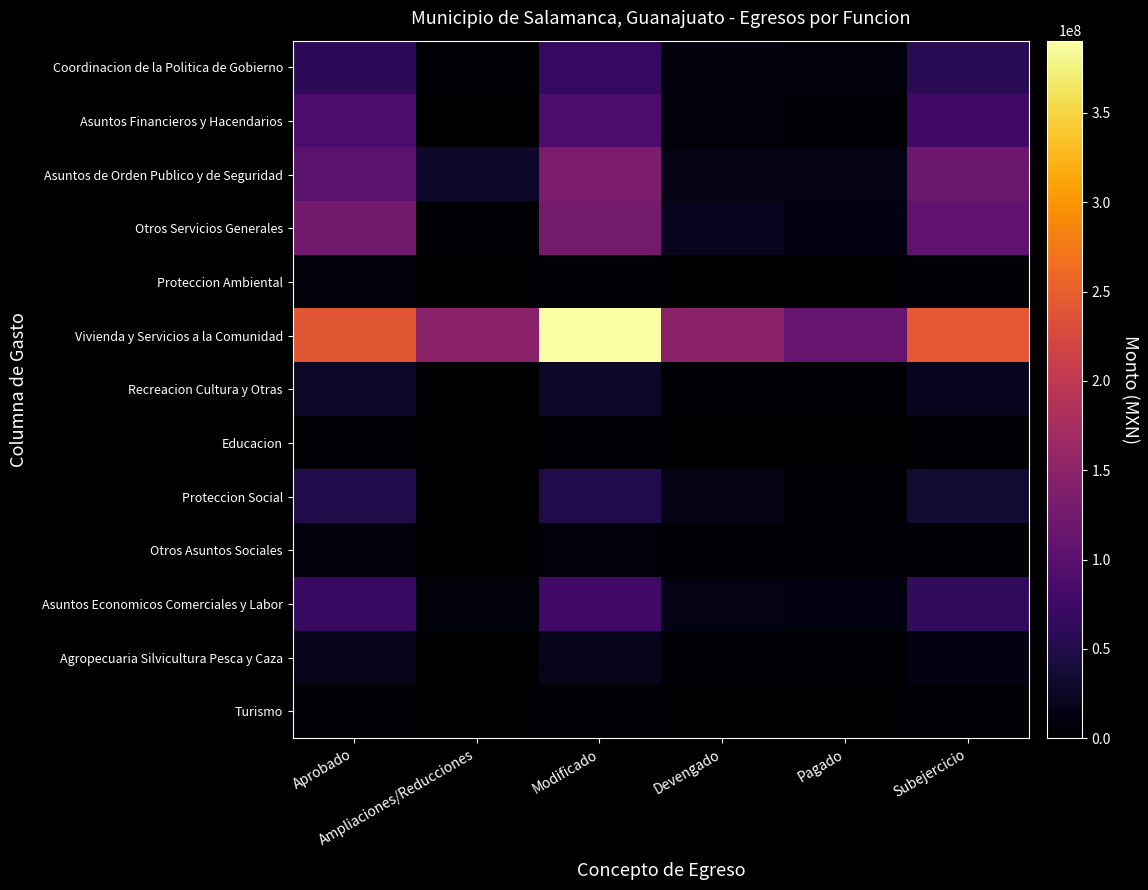

What is the total value across all series at Modificado?

993500176.3